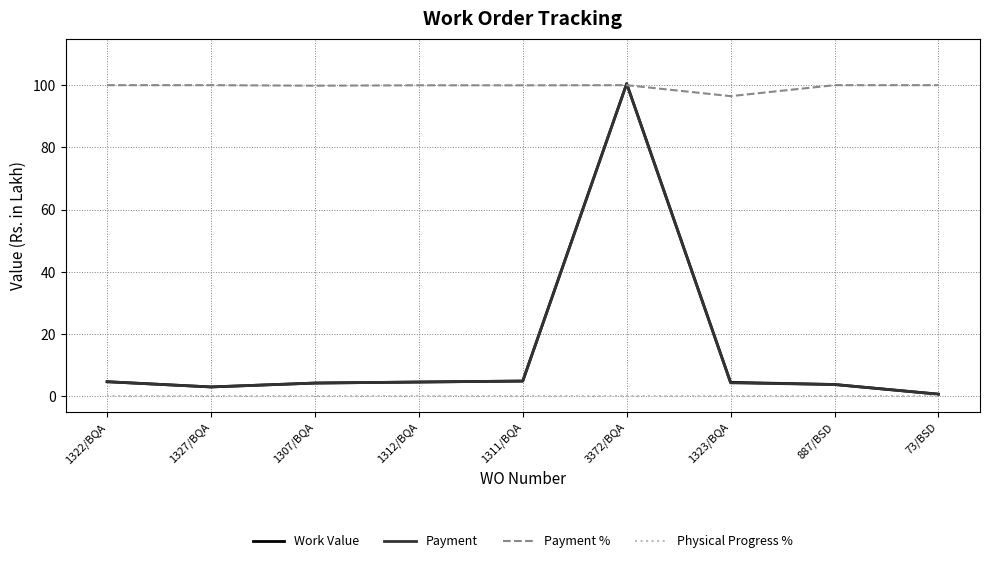

Does the chart display data point markers on the line(s)?

No